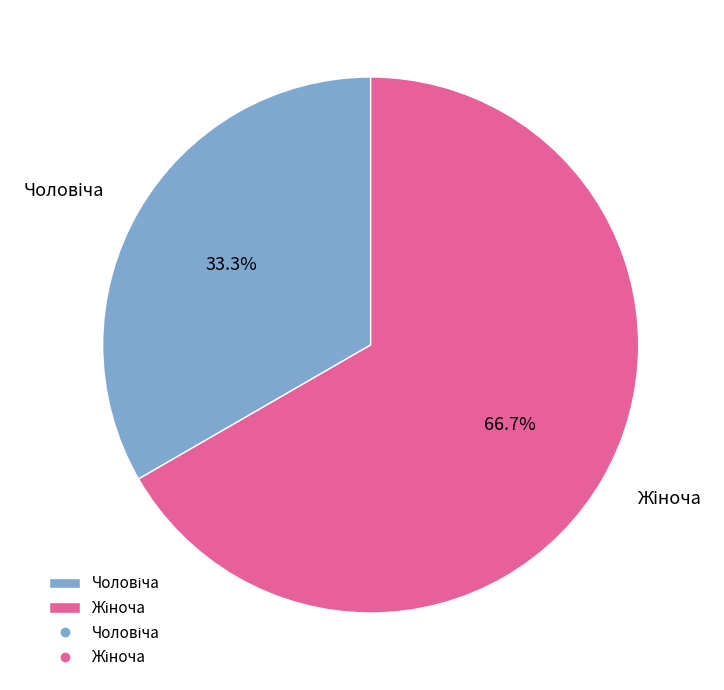

Is there a majority slice in this chart?

Yes